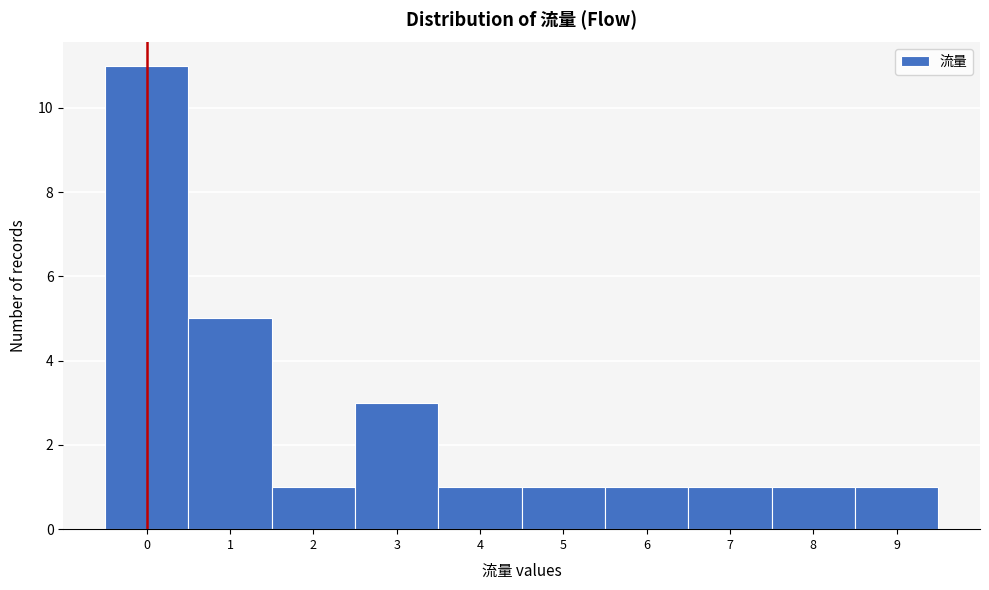

Over which range of the x-axis is the bar tallest?

-0.5 to 0.5